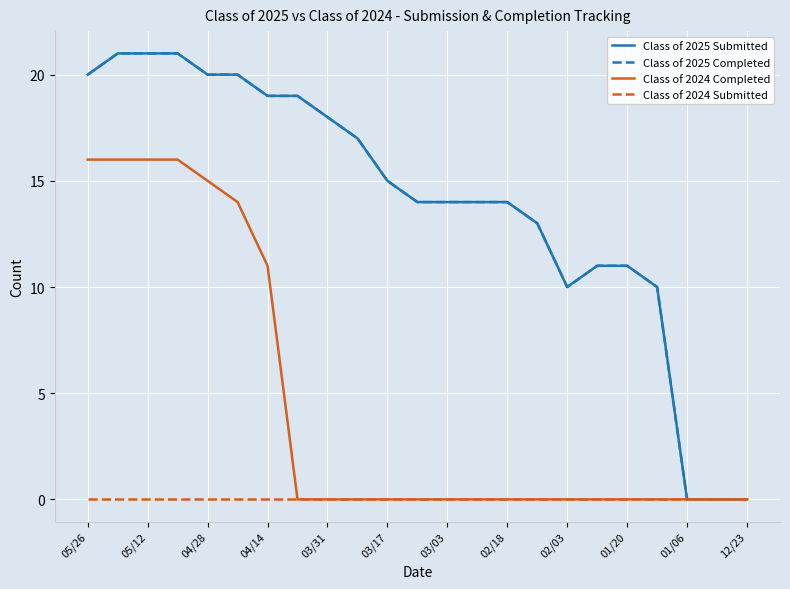

At how many categories does at least one series exceed 15?

10